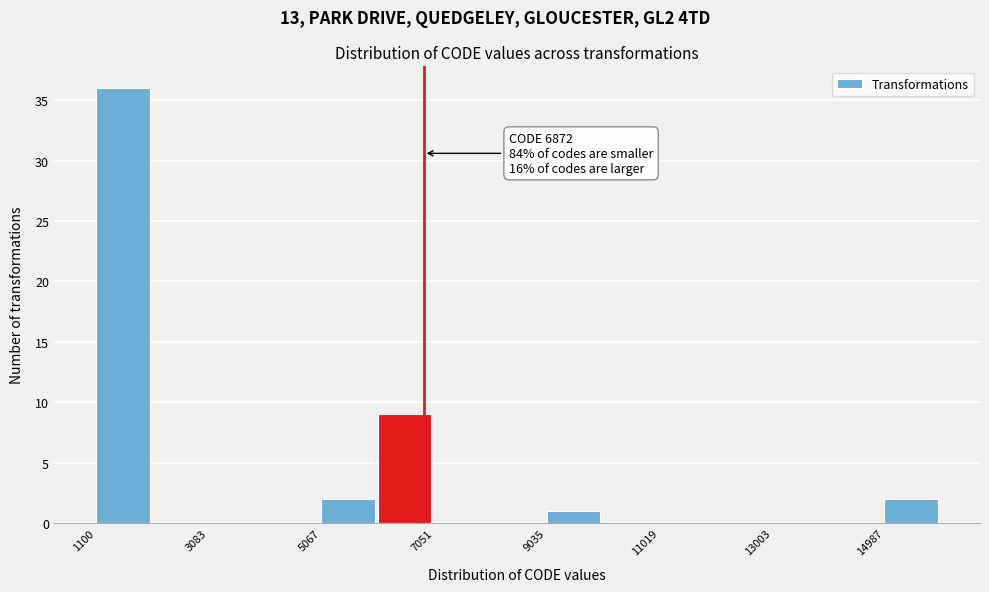

Which range on the x-axis has the tallest bar?

1200 to 2000